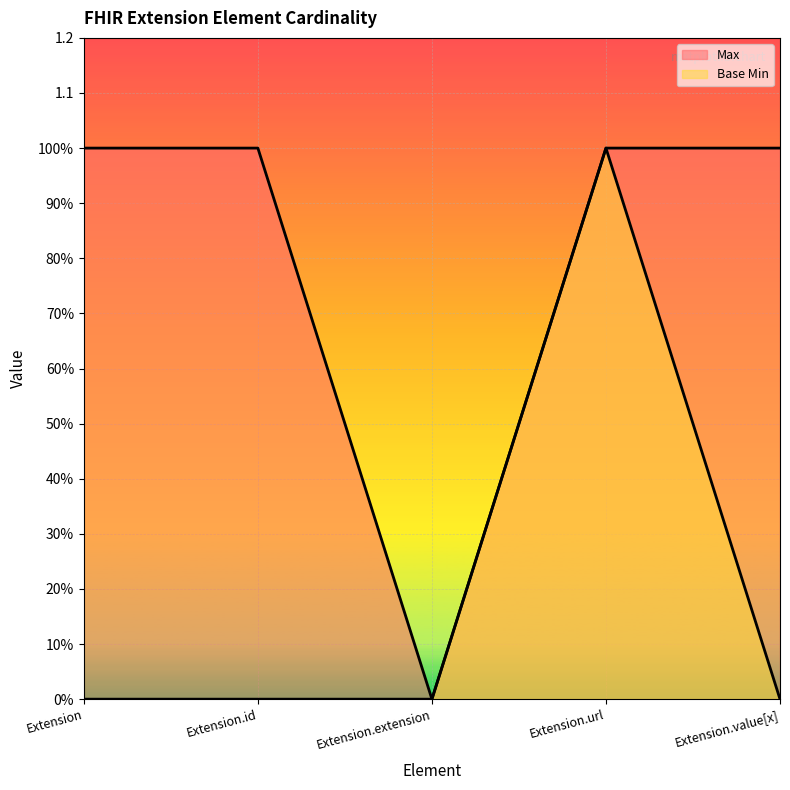

Which has a higher value, Extension.extension or Extension?

Extension